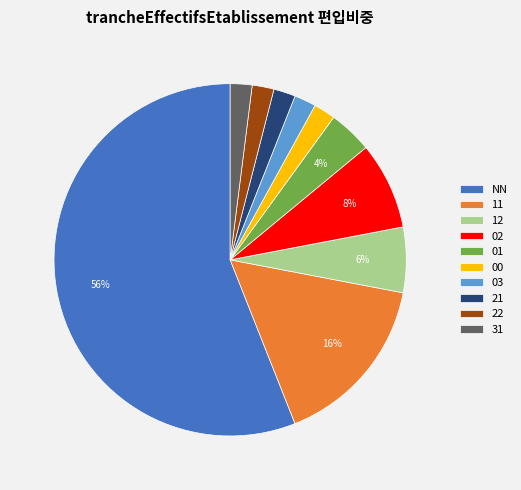

How many segments does this pie chart have?

10